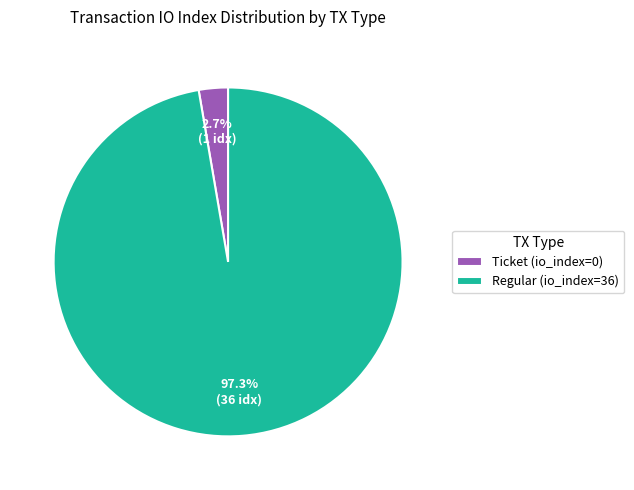

How many slices are in this pie chart?

2